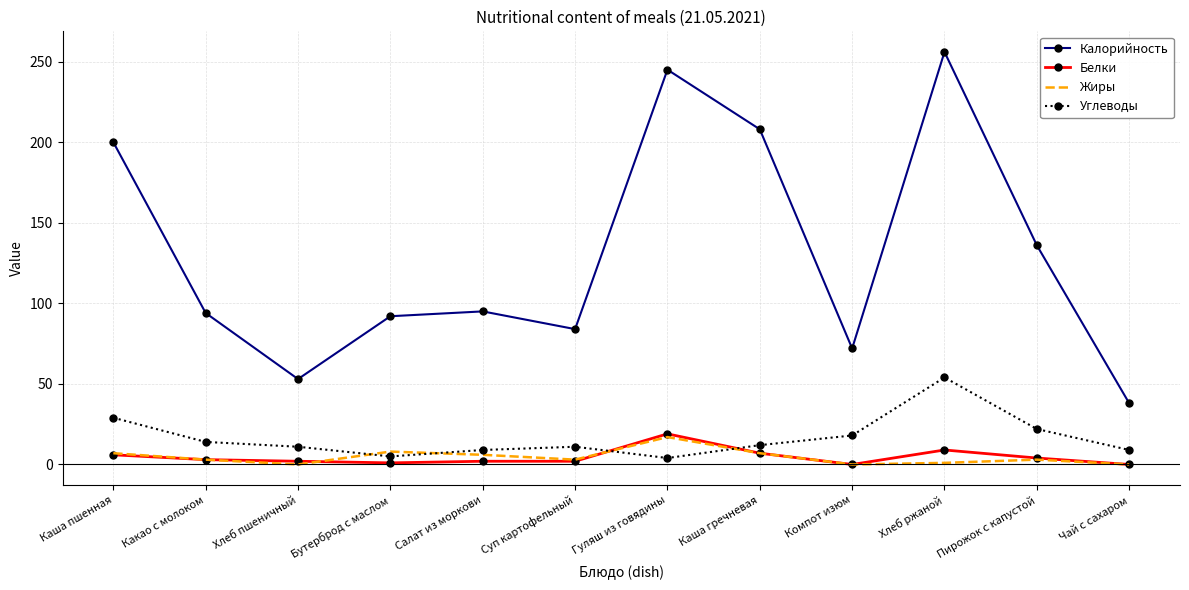

Where is Калорийность nearest to the value 147?

Пирожок с капустой